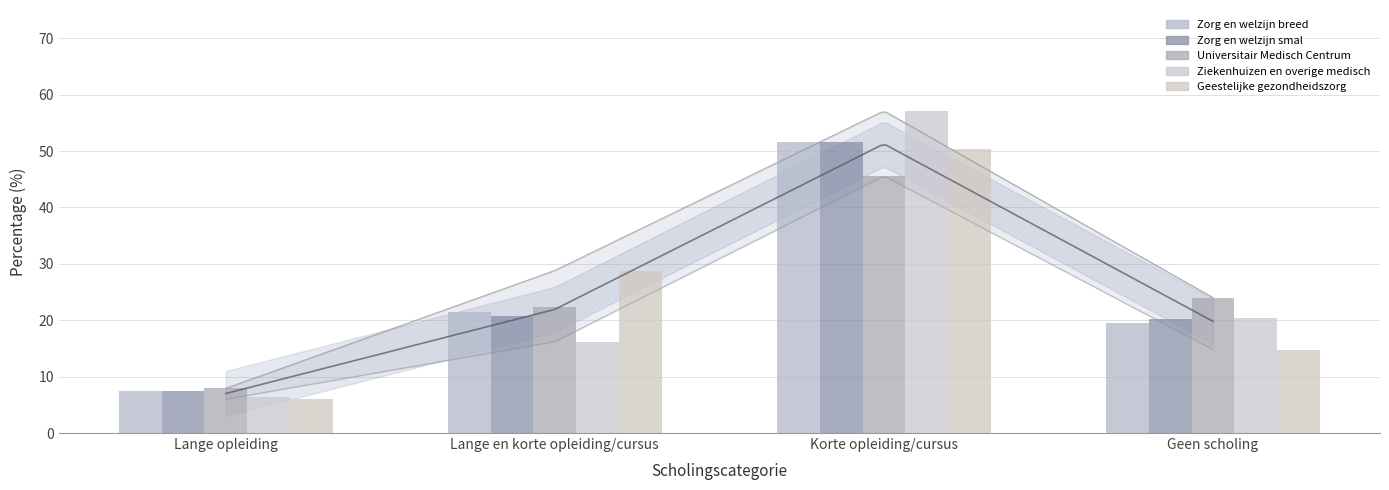

How many groups of bars are there?

4